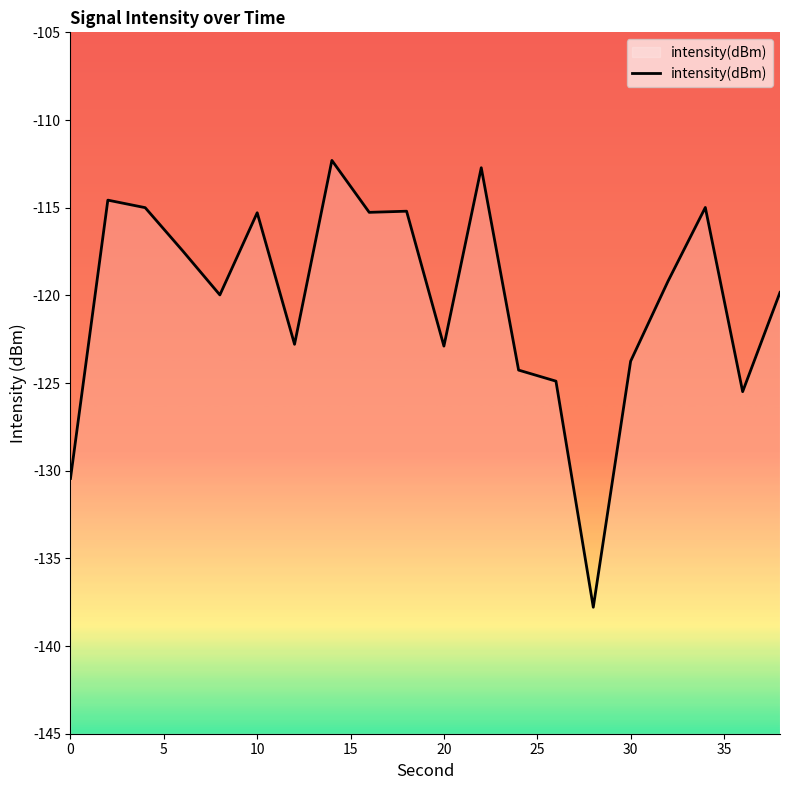

What is the maximum value shown in the chart?

-112.3